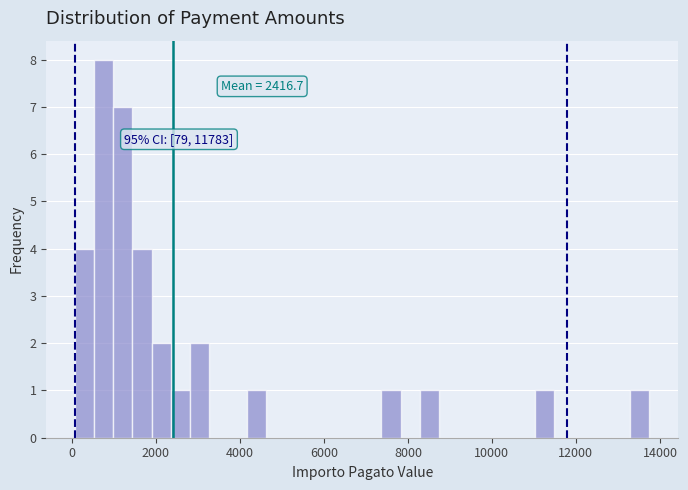

Read against the x-axis, roughly where is the centre of the tallest bar?

800